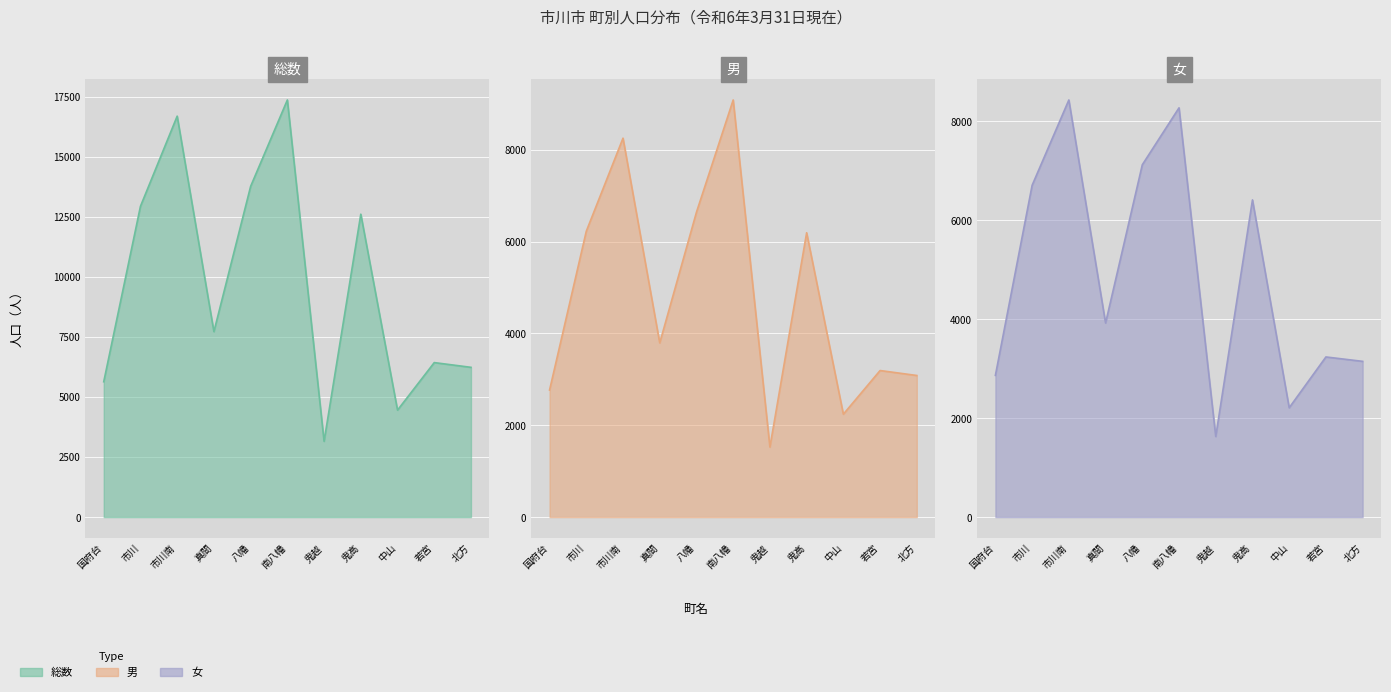

Read the 女 value at 若宮.

3237